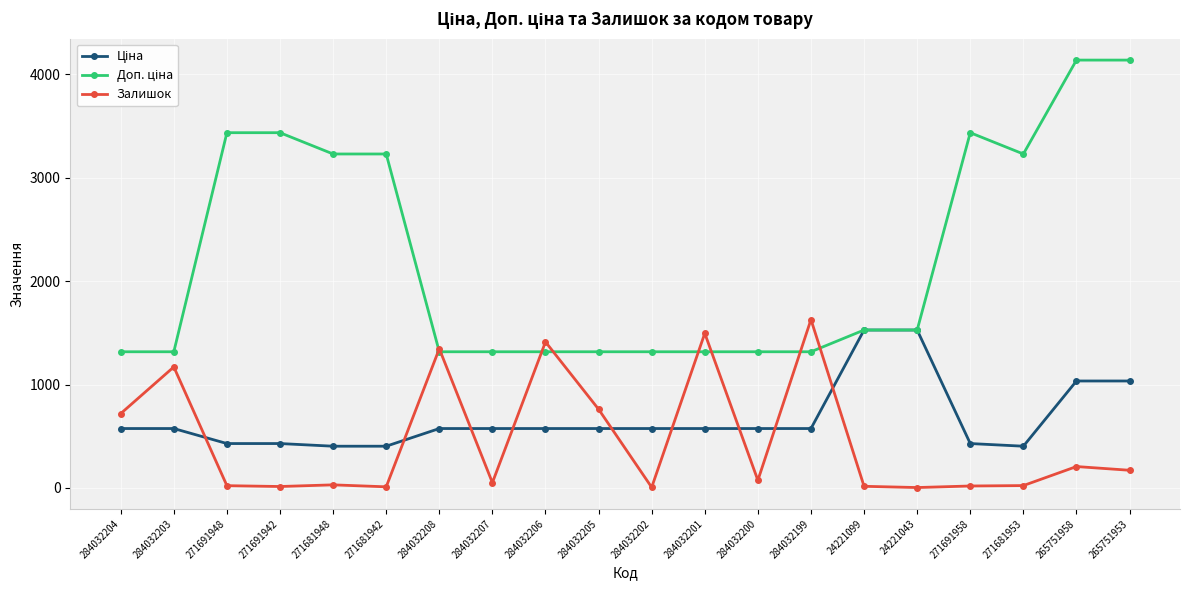

At how many categories does at least one series exceed 2435?

8